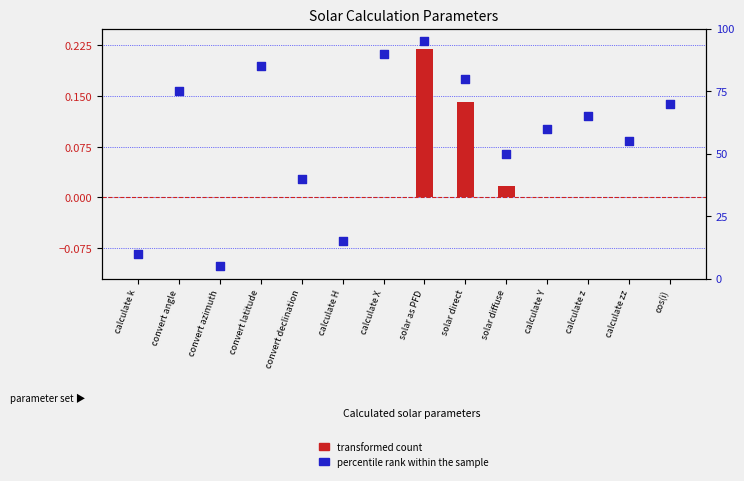

Which series contains the highest Y value?

percentile rank within the sample